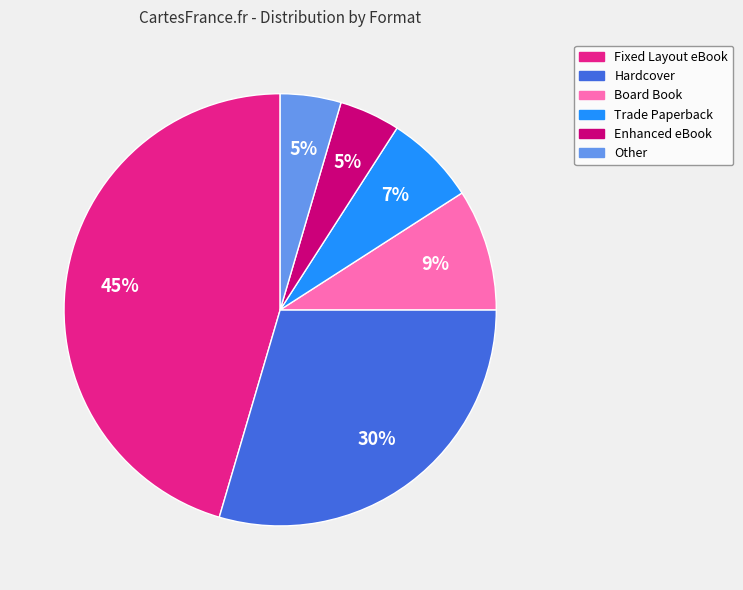

Is there any slice that represents more than half of the pie?

No